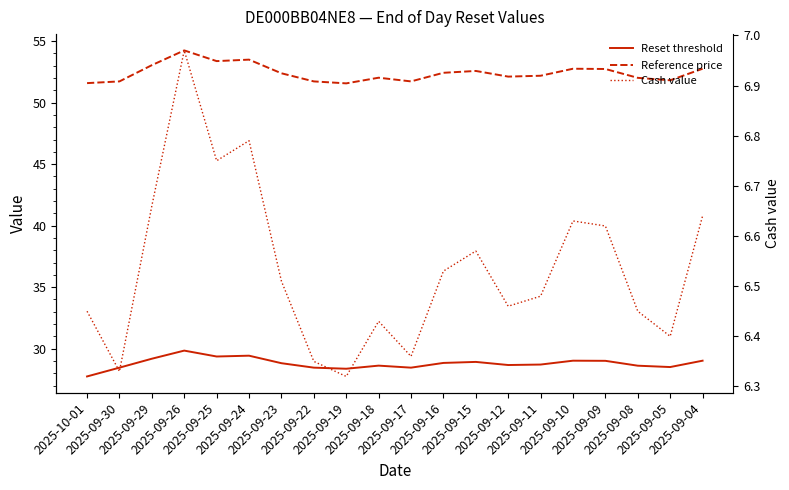

At 2025-09-23, list the series in order from largest to smallest.

Reference price, Reset threshold, Cash value